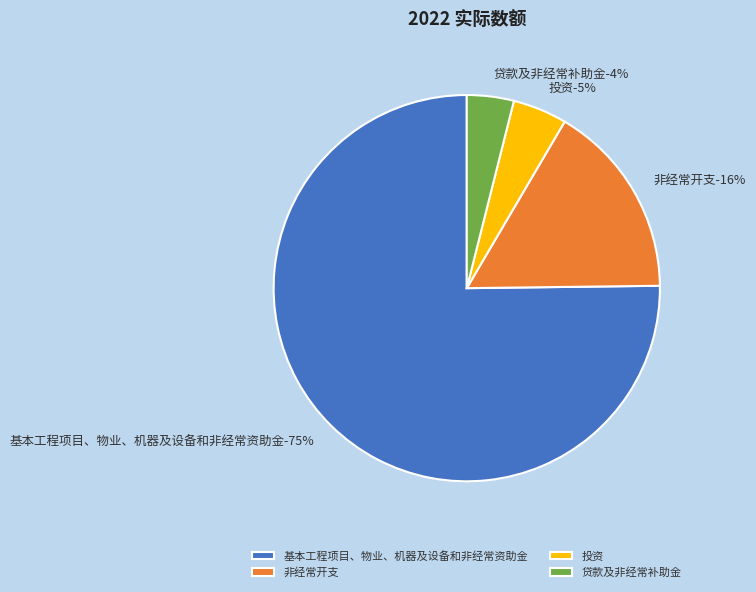

To the nearest percent, what percentage of the pie is 非经常开支?

16%